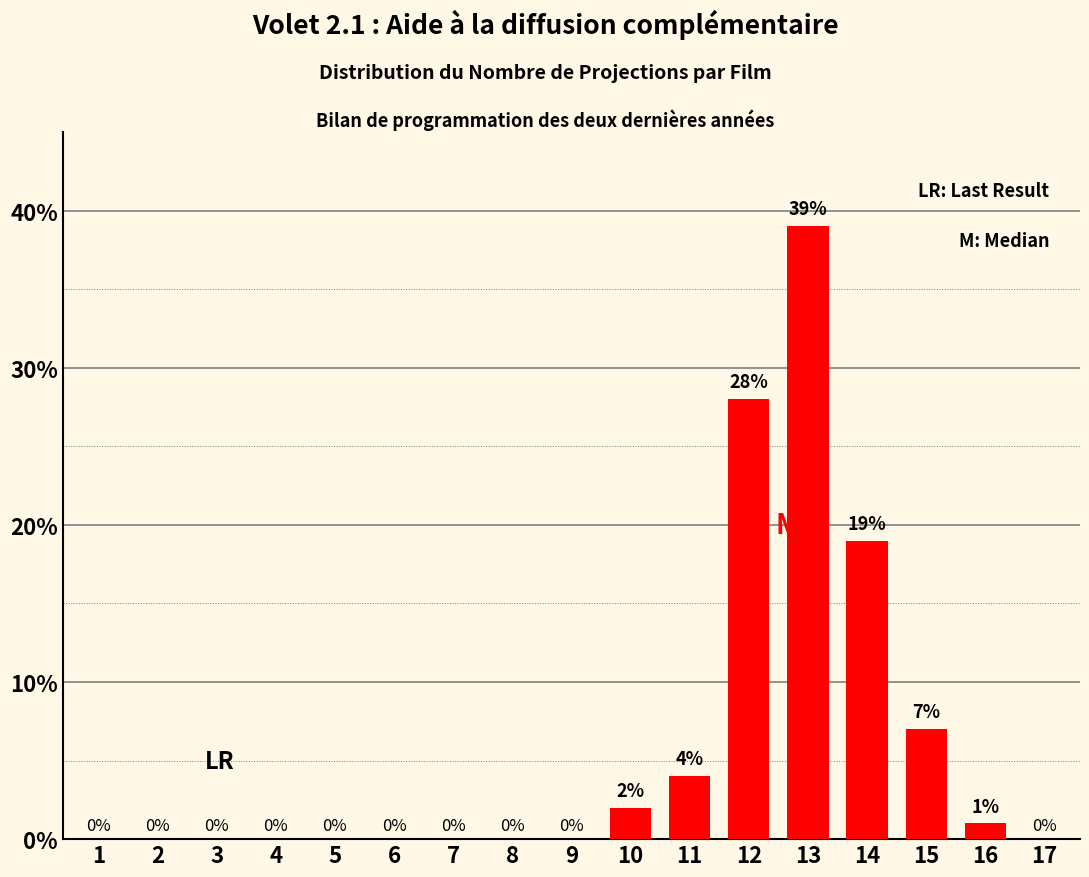

Reading left to right, what are all the values shown in this chart?

1=0	2=0	3=0	4=0	5=0	6=0	7=0	8=0	9=0	10=2	11=4	12=28	13=39	14=19	15=7	16=1	17=0